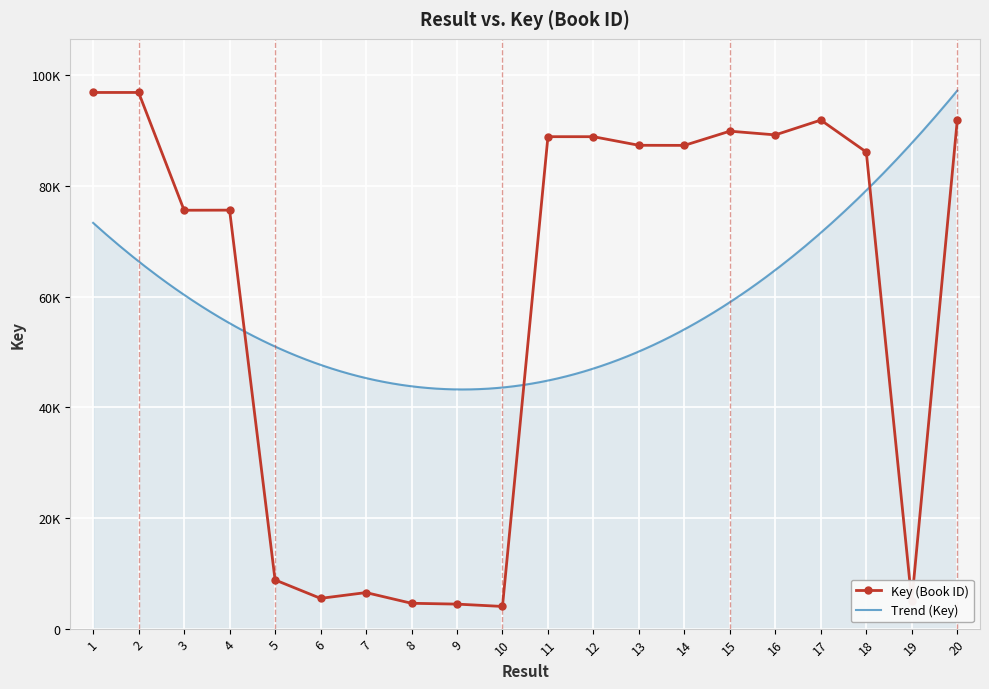

How many distinct data groups are displayed?

1